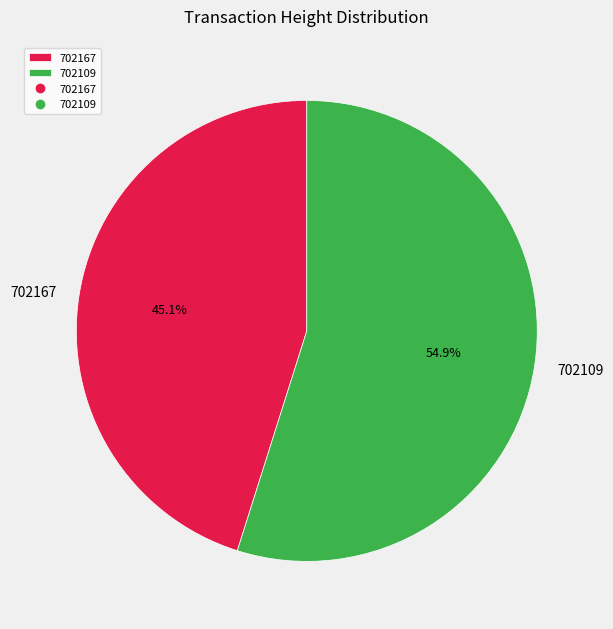

Is it true that 702109 is 55% of the pie?

True